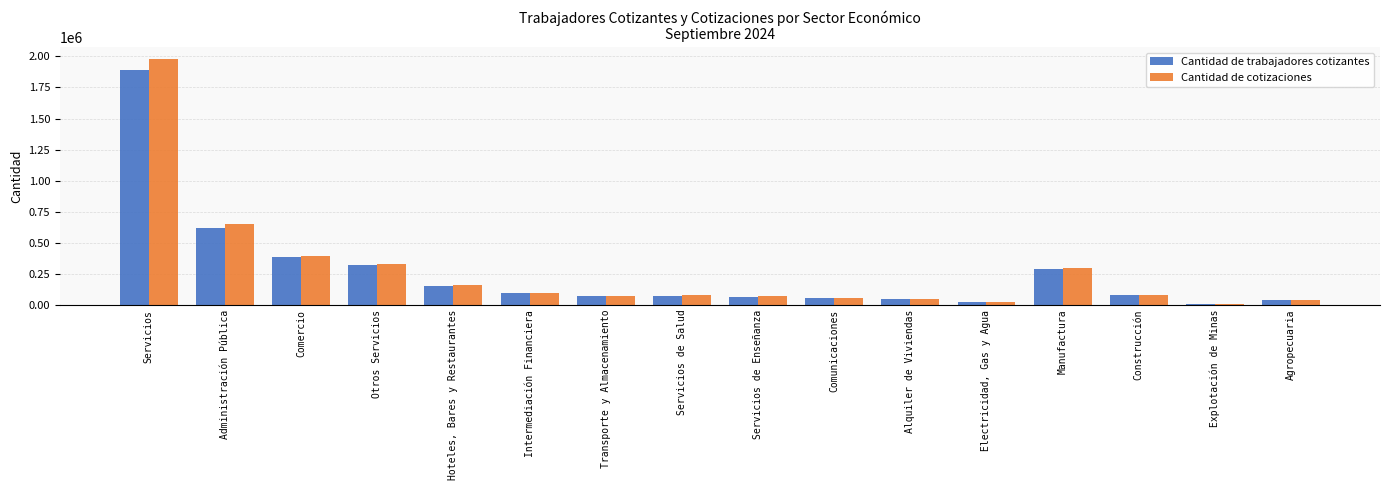

Where is Cantidad de cotizaciones nearest to the value 991923?

Administración Pública